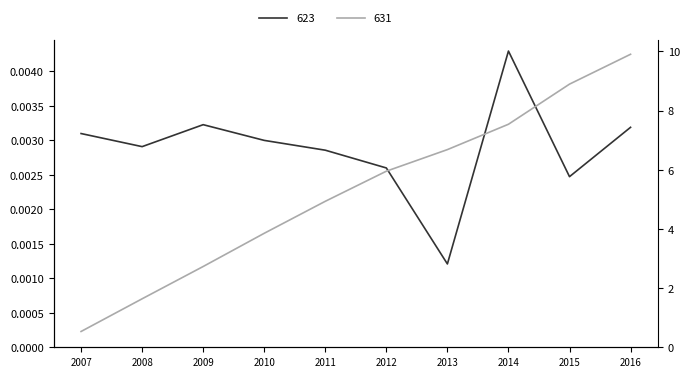

True or false: 631 and 623 cross at least once.

False